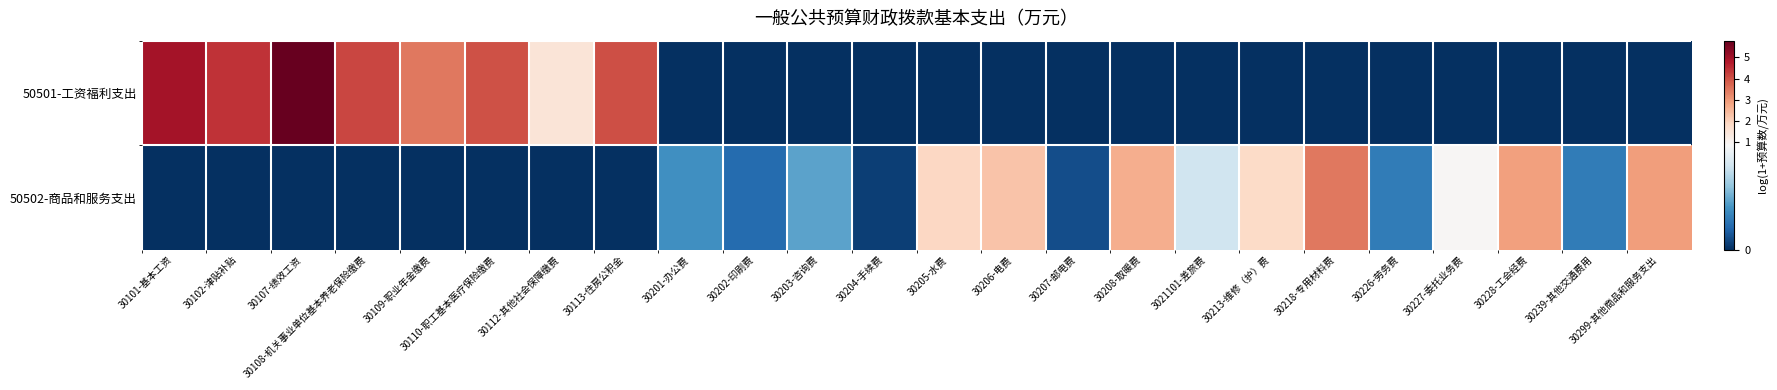

At how many categories does at least one series exceed 3?

8